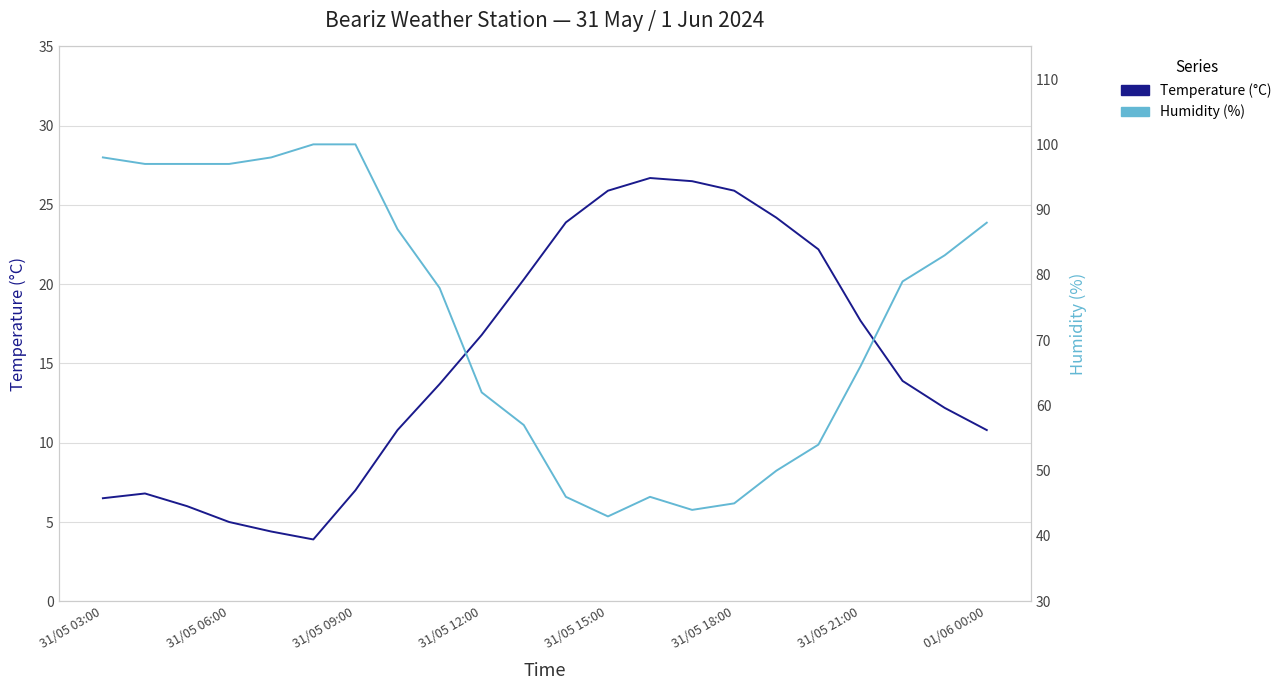

How many data points in Temperature (°C) are less than 13?

10